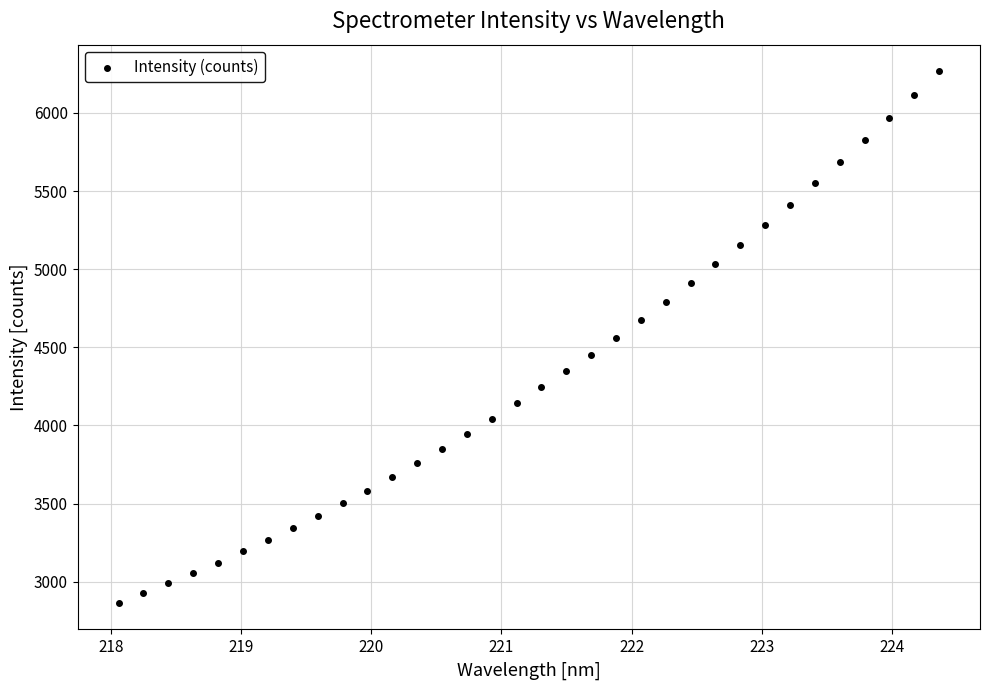

What is the range of Y values (max minus min)?

3402.9